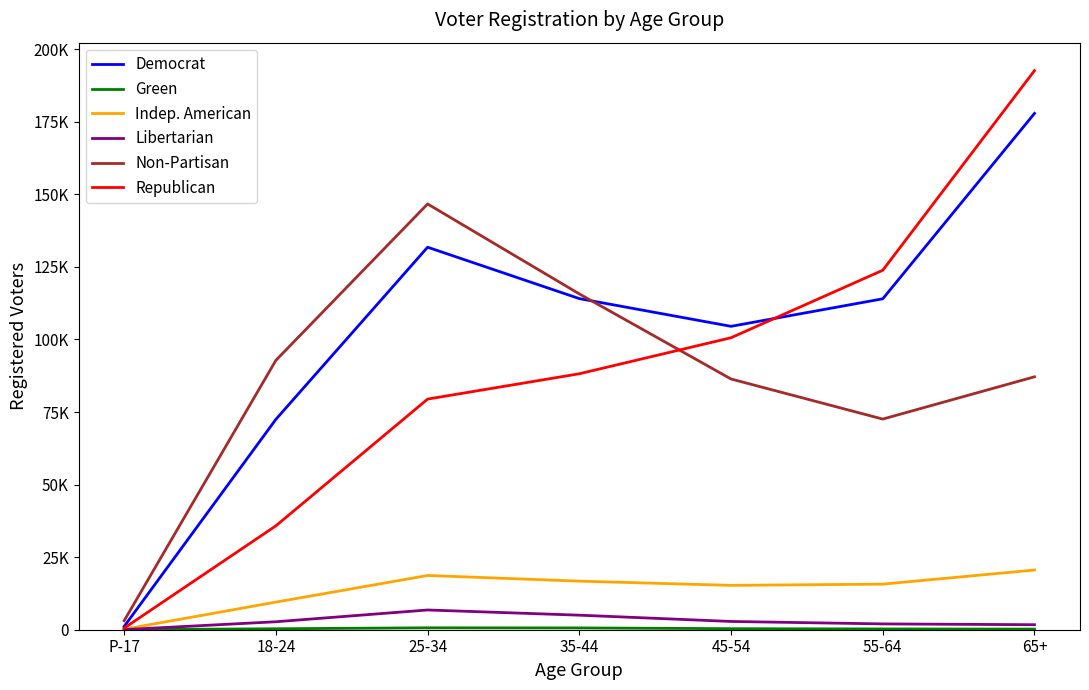

Does the chart display data point markers on the line(s)?

No